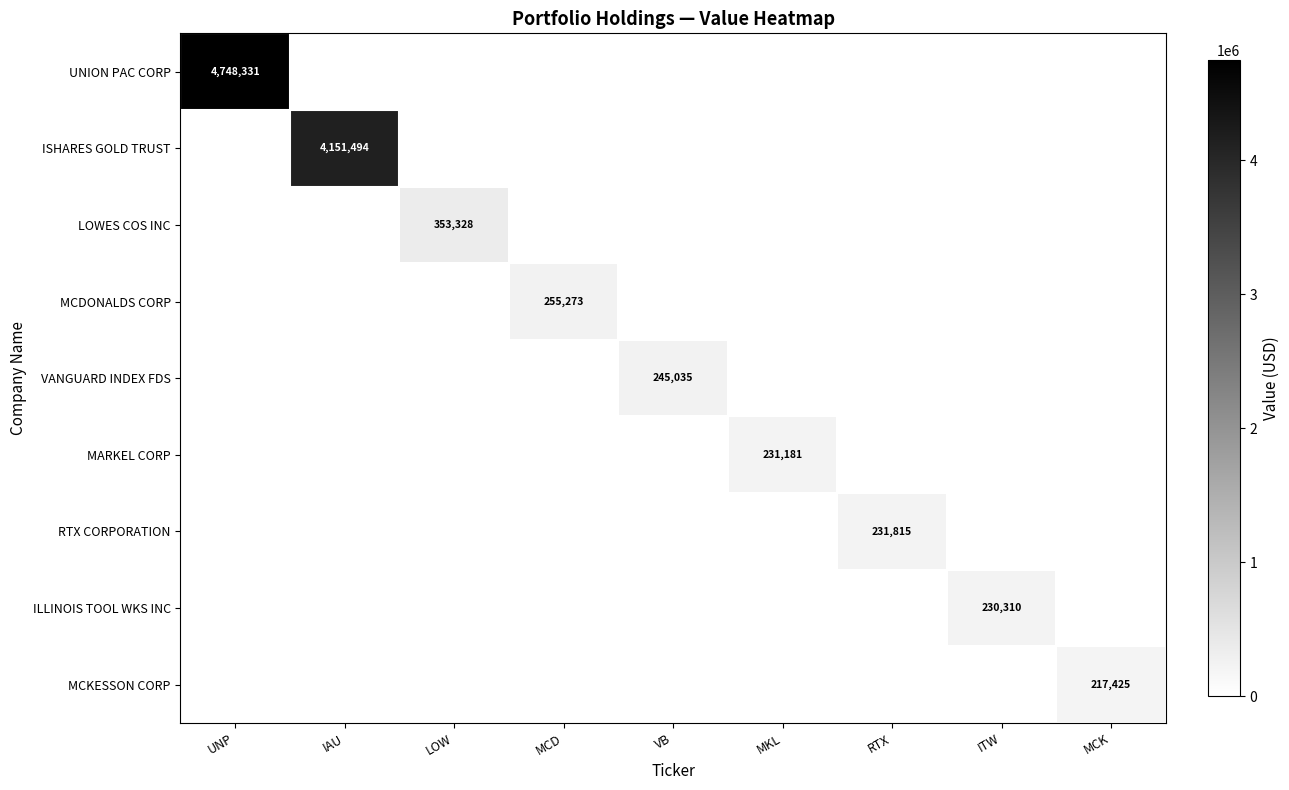

Is the value of UNION PAC CORP at ITW greater than the value of MCKESSON CORP at RTX?

No